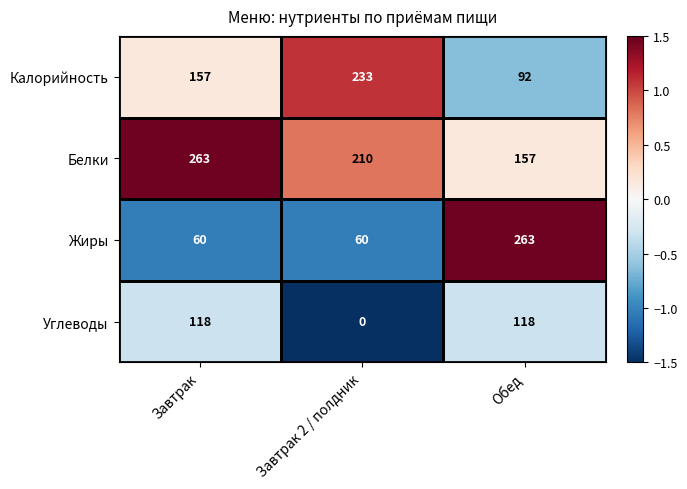

Between Завтрак and Завтрак 2 / полдник, which series saw the biggest shift?

Углеводы